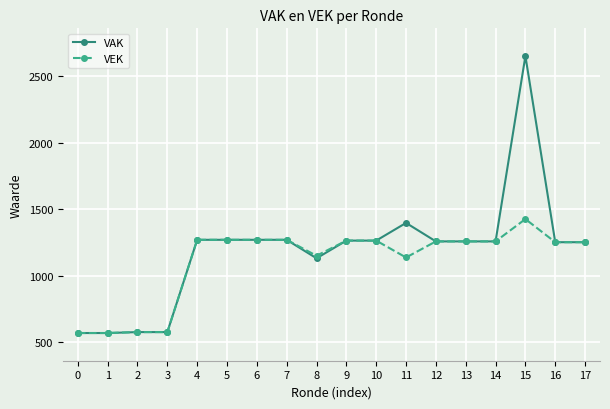

Which series has the largest range (max minus min)?

VAK